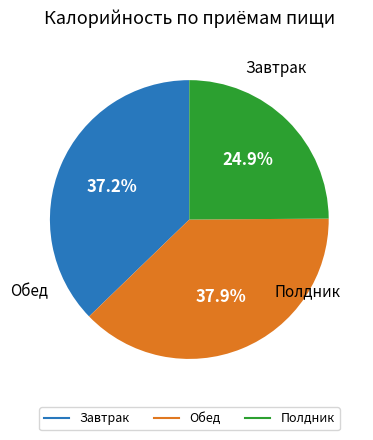

The Полдник slice represents 25% of the pie. True or false?

True